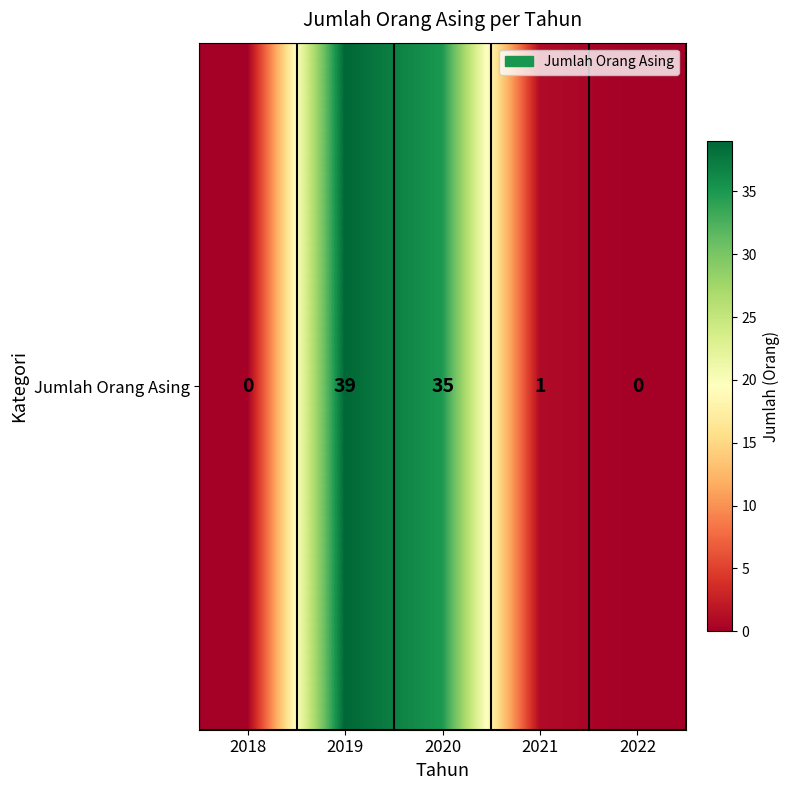

At which label is the value closest to 19?

2020